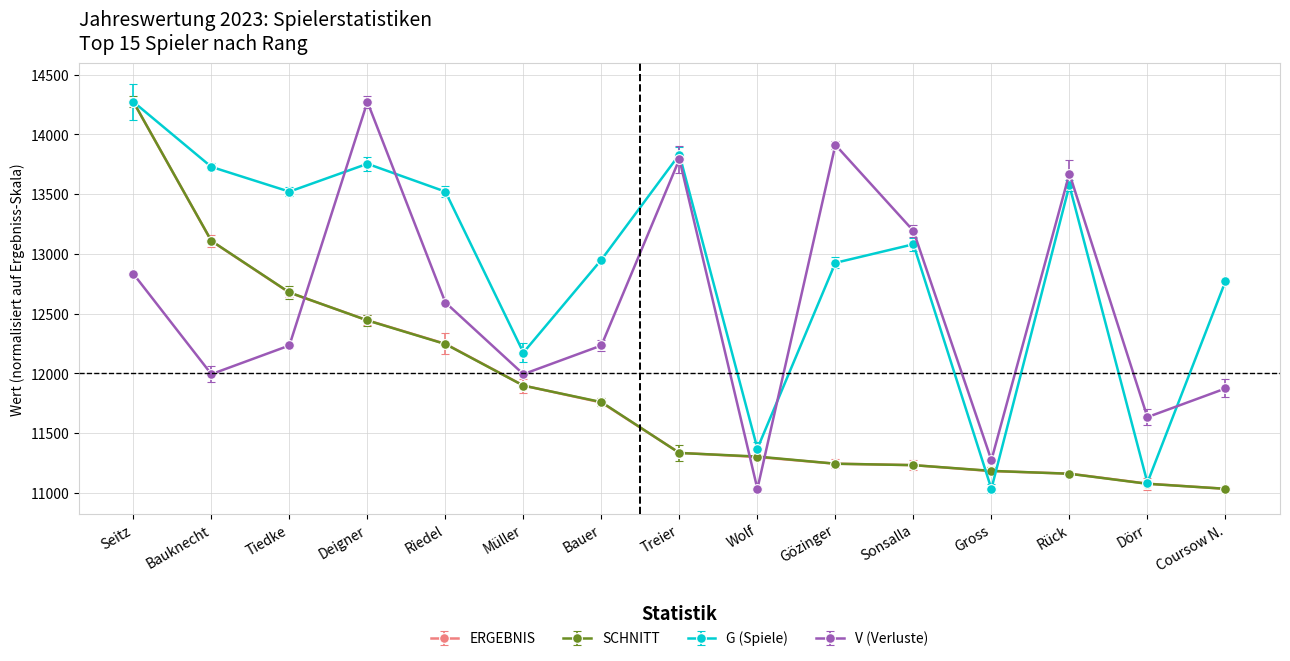

What is the minimum value for SCHNITT?

11035.0